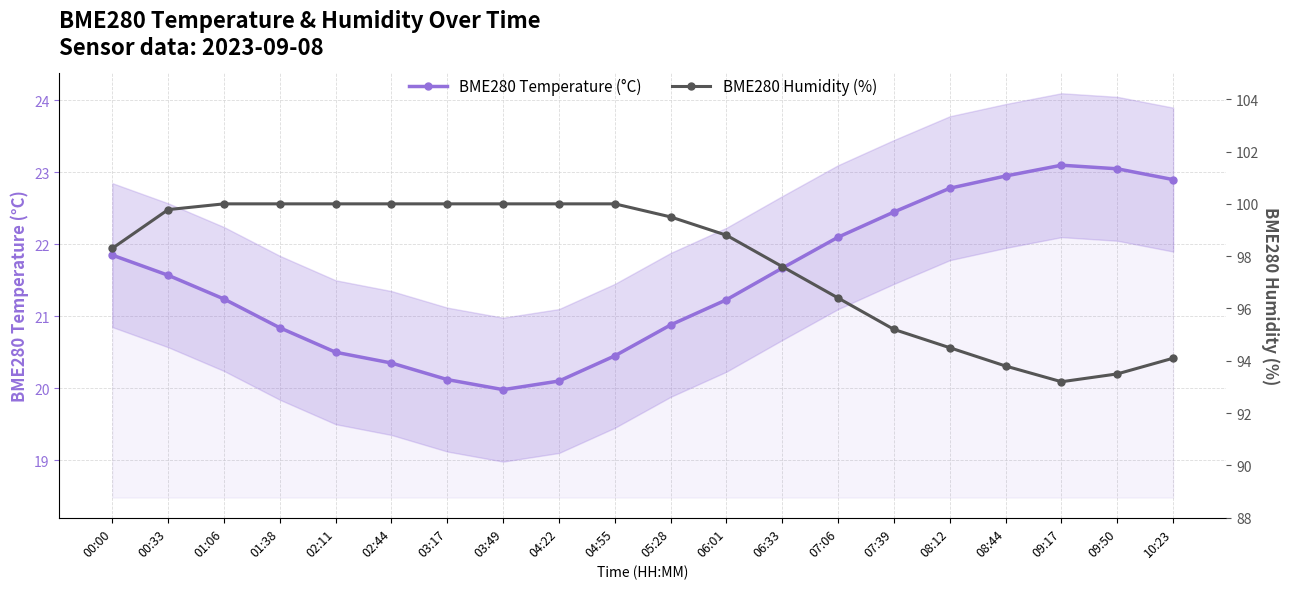

Is the value of BME280 Humidity (%) at 03:49 greater than the value of BME280 Temperature (°C) at 08:44?

Yes